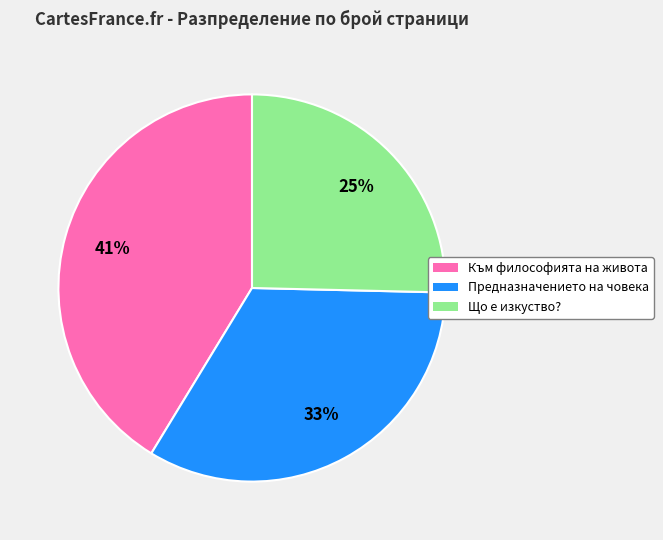

Is the sum of Що е изкуство? and Предназначението на човека greater than half?

Yes